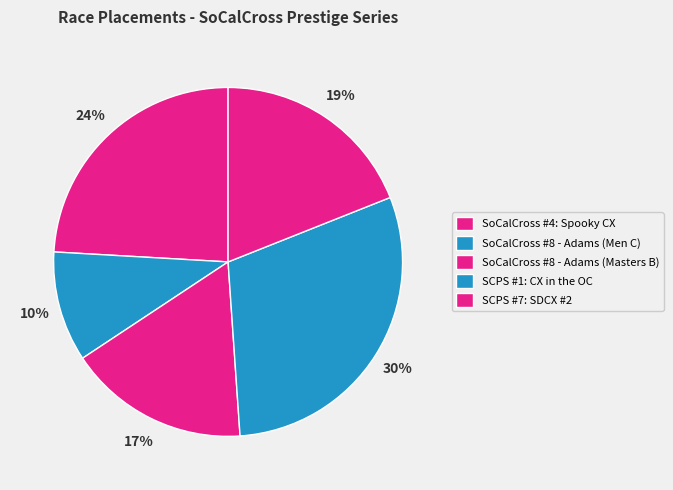

How many slices are in this pie chart?

5